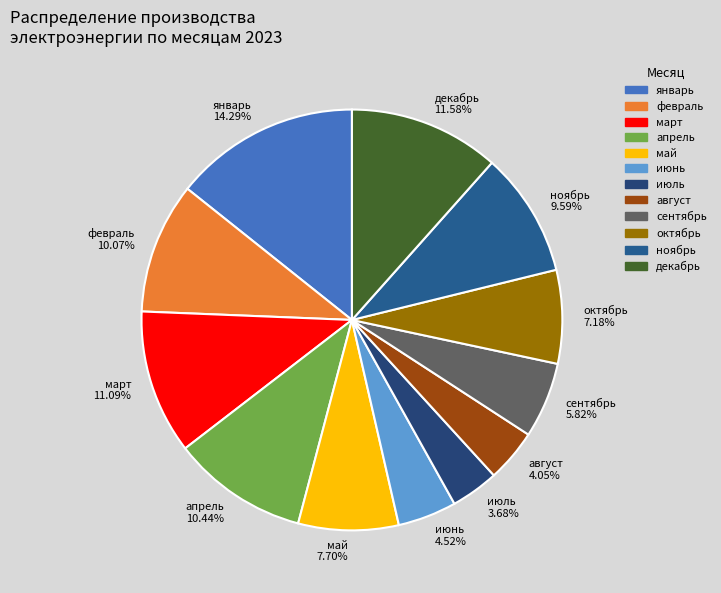

Combined, do август 4.05% and март 11.09% account for over 50%?

No